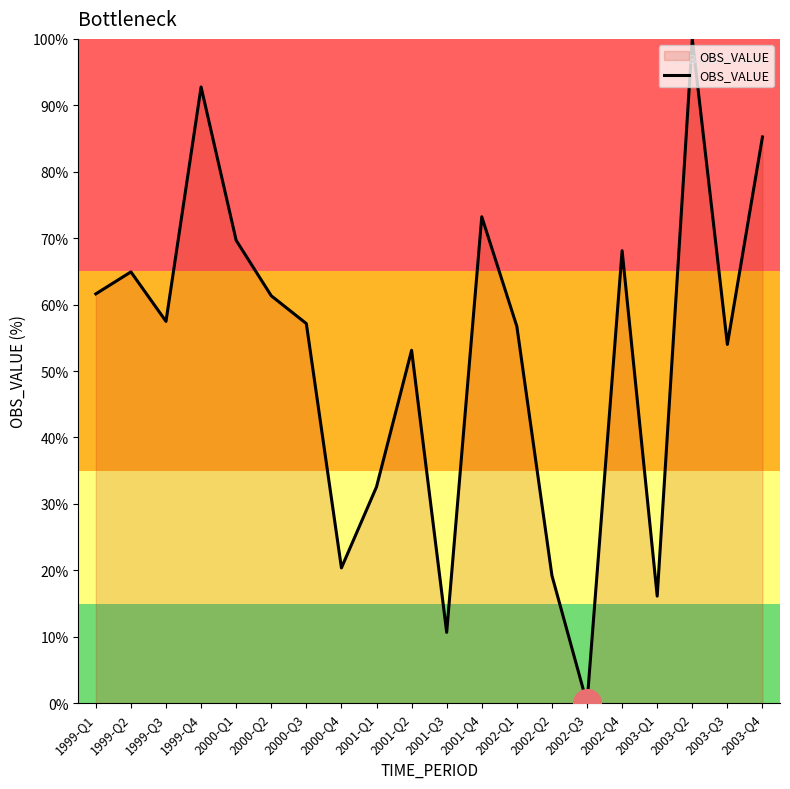

What is the change in value from 2000-Q2 to 2003-Q3?

-7.3